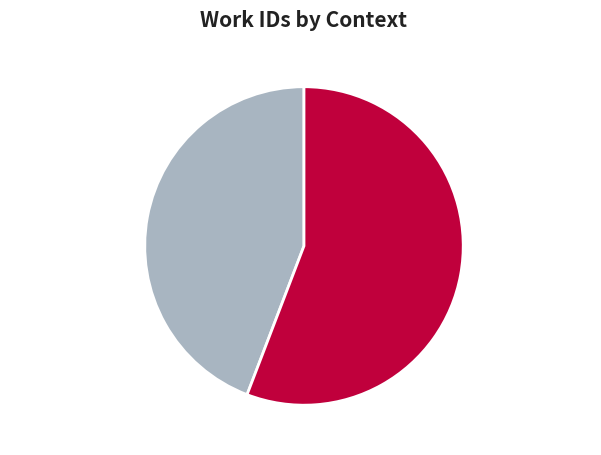

To the nearest percent, what percentage of the pie is Act I, scene ii?

56%